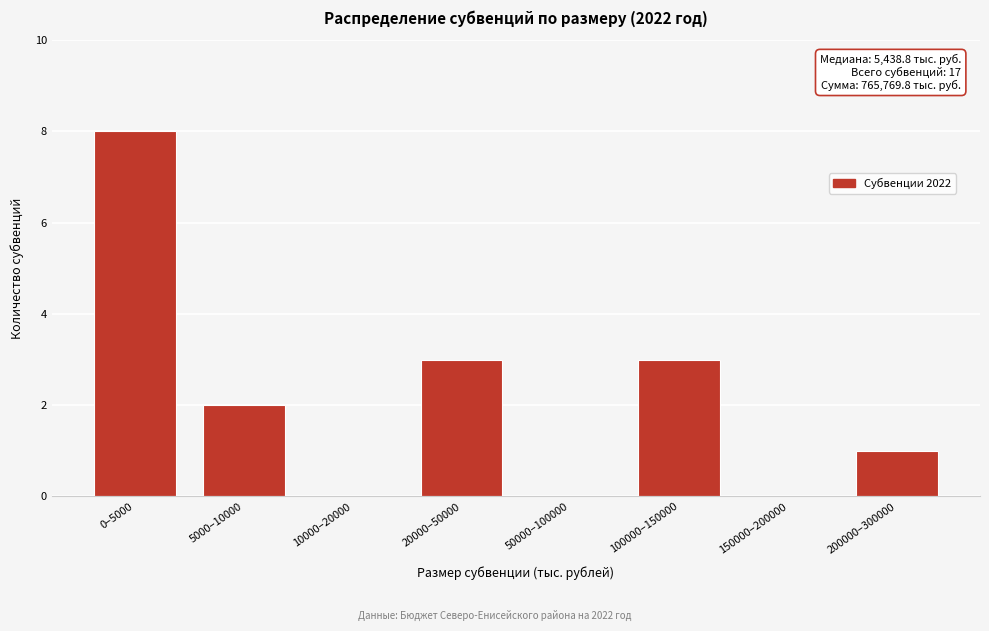

Reading left to right, transcribe all the data shown in this chart.

0–5000=8	5000–10000=2	10000–20000=0	20000–50000=3	50000–100000=0	100000–150000=3	150000–200000=0	200000–300000=1